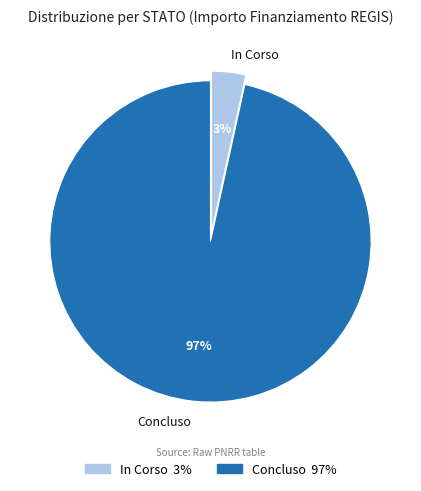

Is there a majority slice in this chart?

Yes